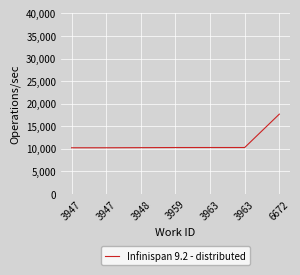

At which label does the data first exceed 10292?

3963